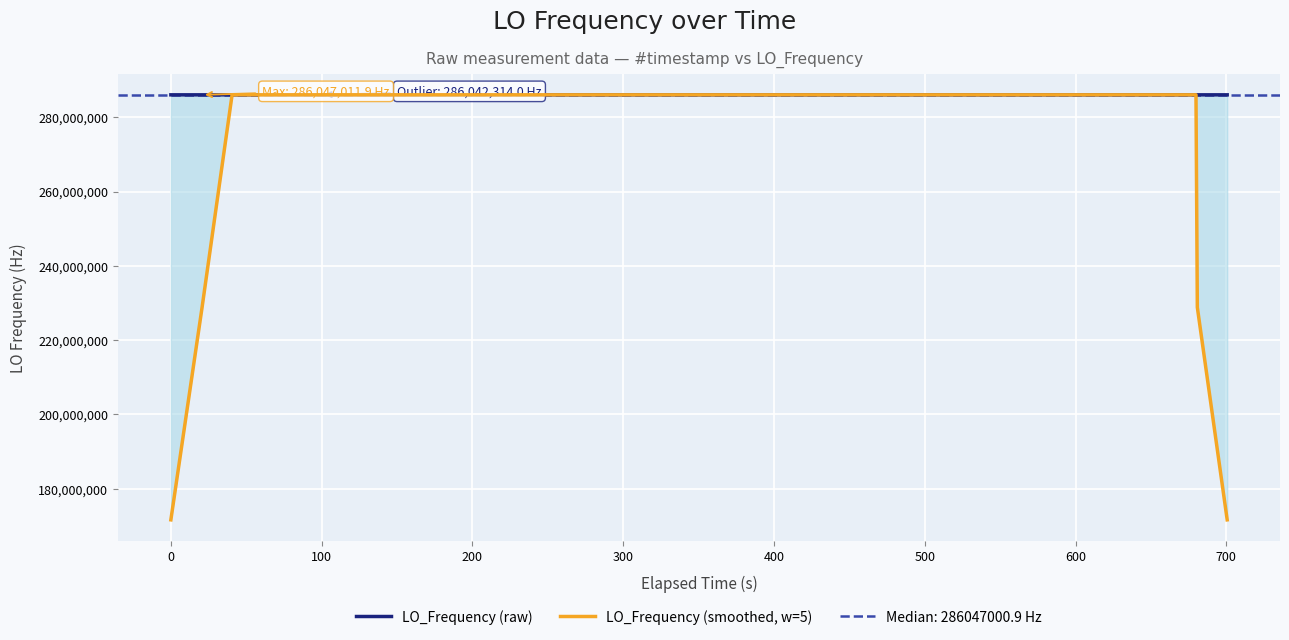

After their last crossing, which series has the higher values: LO_Frequency (smoothed, w=5) or LO_Frequency (raw)?

LO_Frequency (raw)